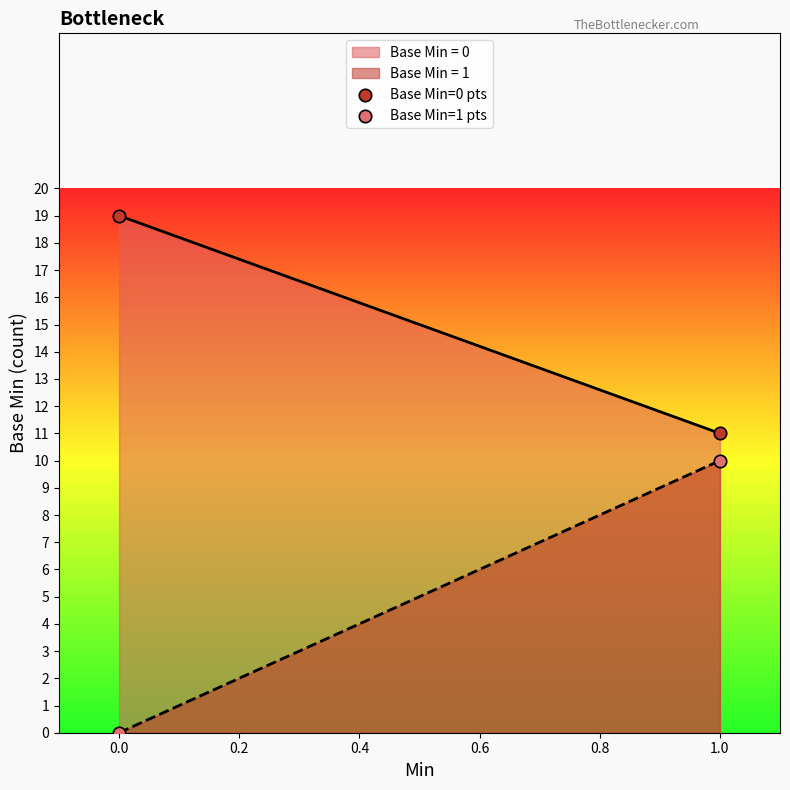

True or false: Base Min = 1 and Base Min = 0 intersect in this chart.

False